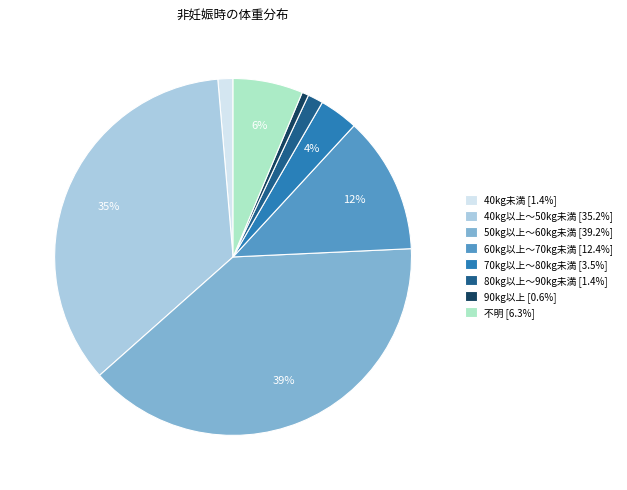

To the nearest percent, what percentage of the pie is 90kg以上?

1%